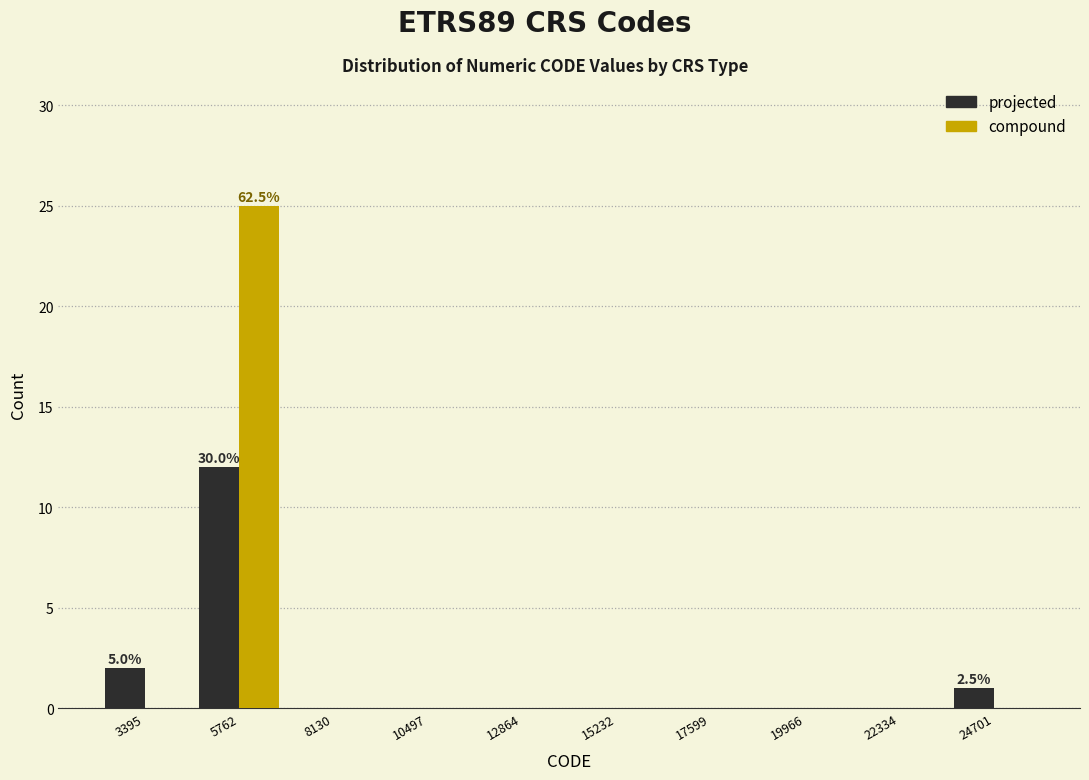

In the compound series, which range on the x-axis has the tallest bar?

4500 to 7000